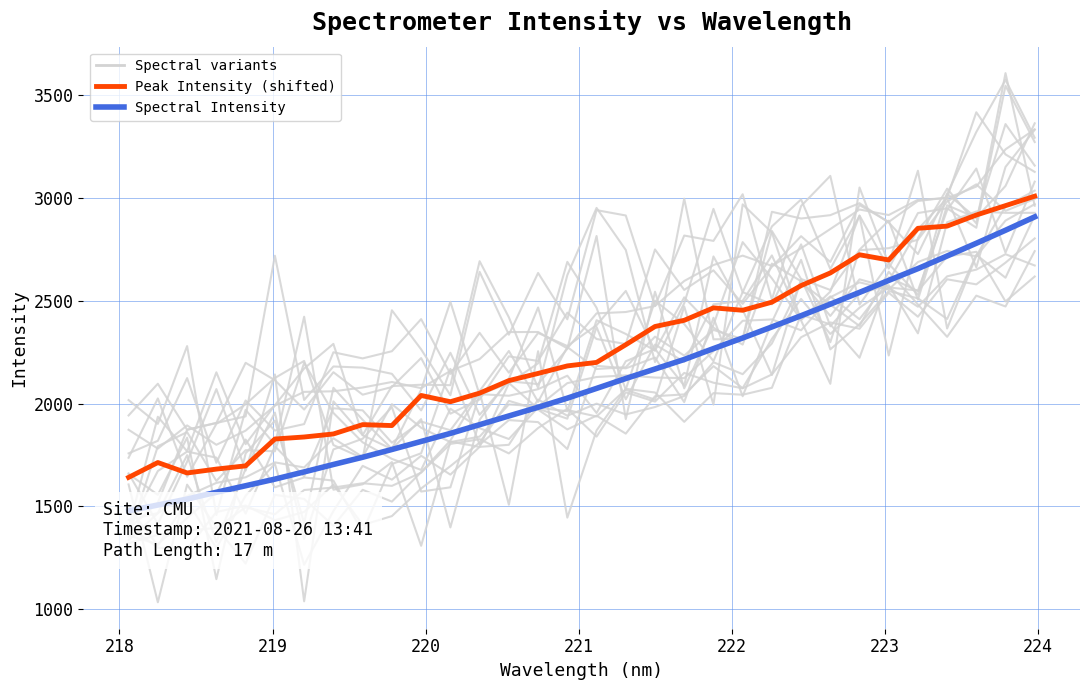

How many values in the Spectral Intensity series are below 2073?

16